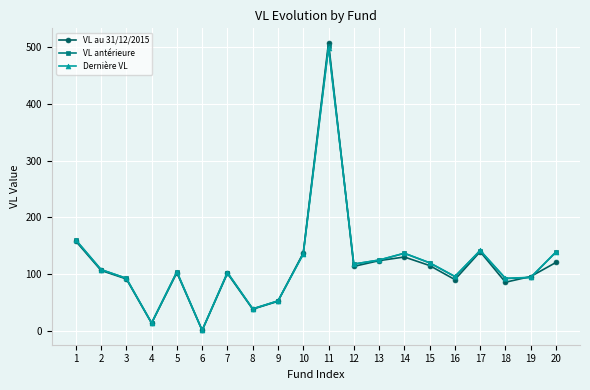

At which category is the sum across all series the highest?

11